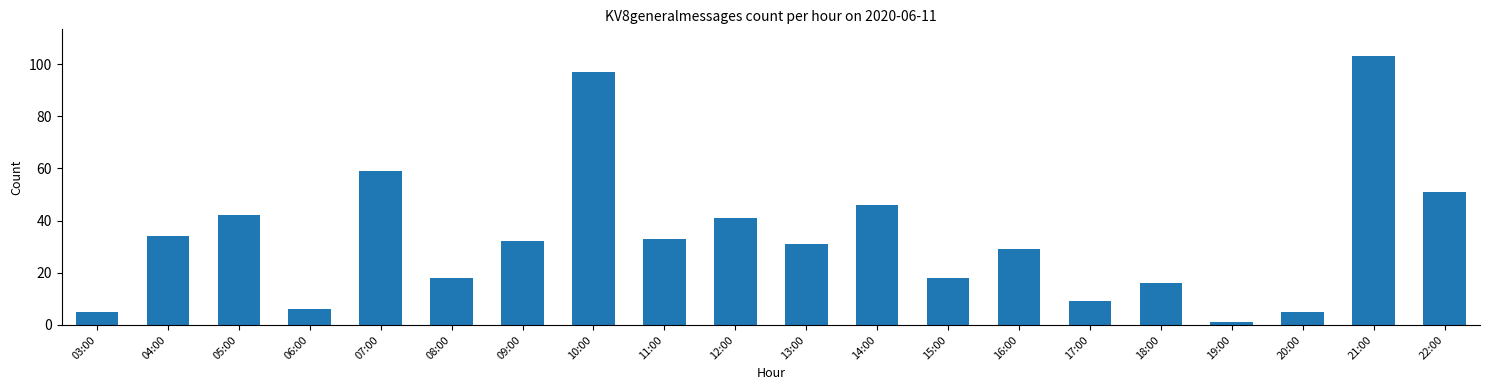

Reading right to left, transcribe all the data shown in this chart.

22:00=51	21:00=103	20:00=5	19:00=1	18:00=16	17:00=9	16:00=29	15:00=18	14:00=46	13:00=31	12:00=41	11:00=33	10:00=97	09:00=32	08:00=18	07:00=59	06:00=6	05:00=42	04:00=34	03:00=5